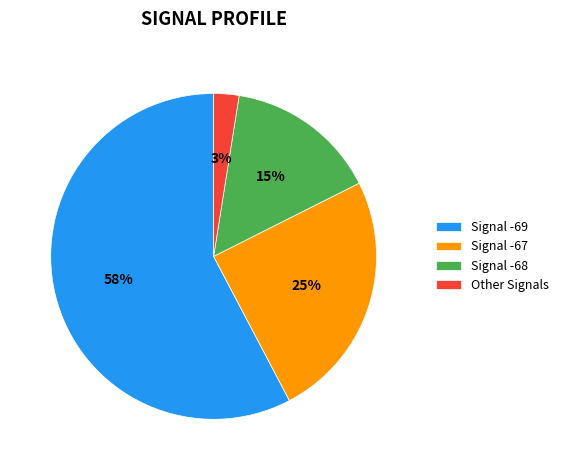

Rank the categories by value from highest to lowest.

Signal -69, Signal -67, Signal -68, Other Signals